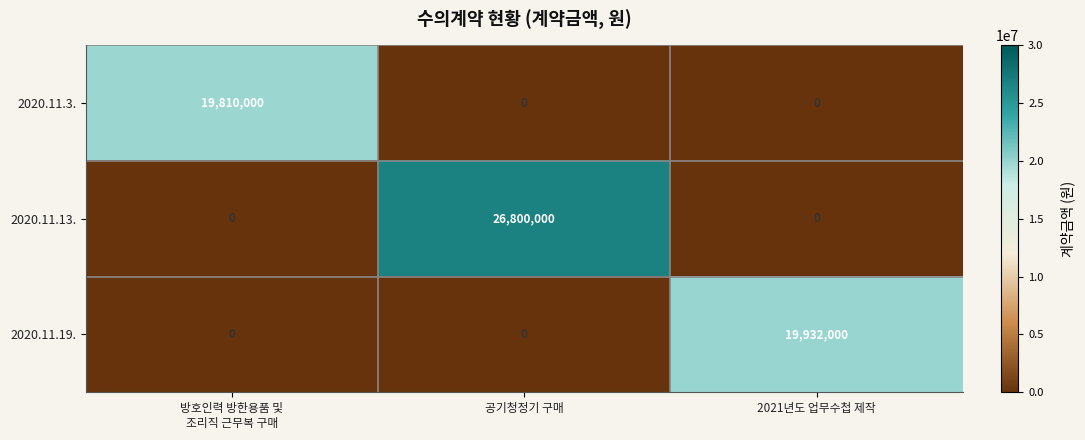

What is the approximate value of 2020.11.13. at 공기청정기 구매, to the nearest 50?

26800000